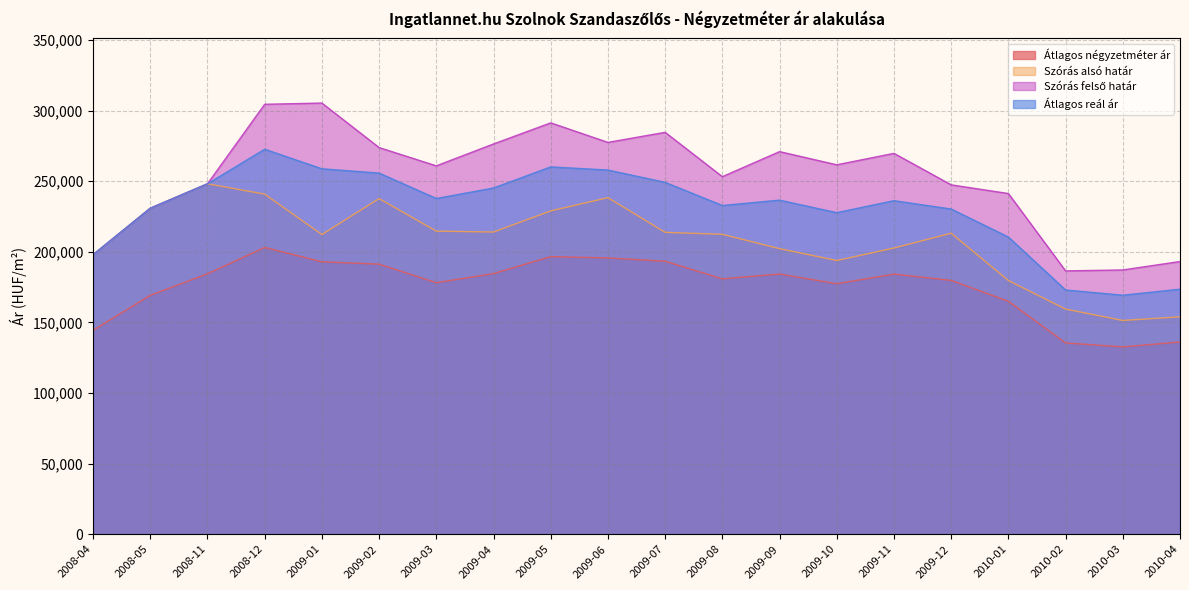

Between 2009-09 and 2010-01, which series saw the biggest shift?

Szórás felső határ